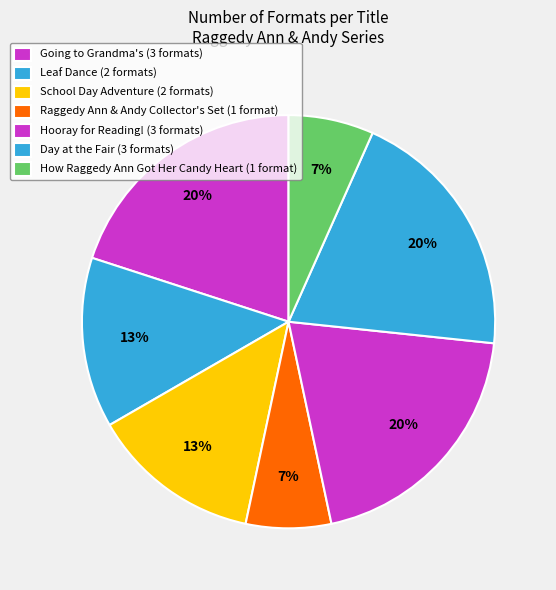

Count the number of slices in the pie.

7